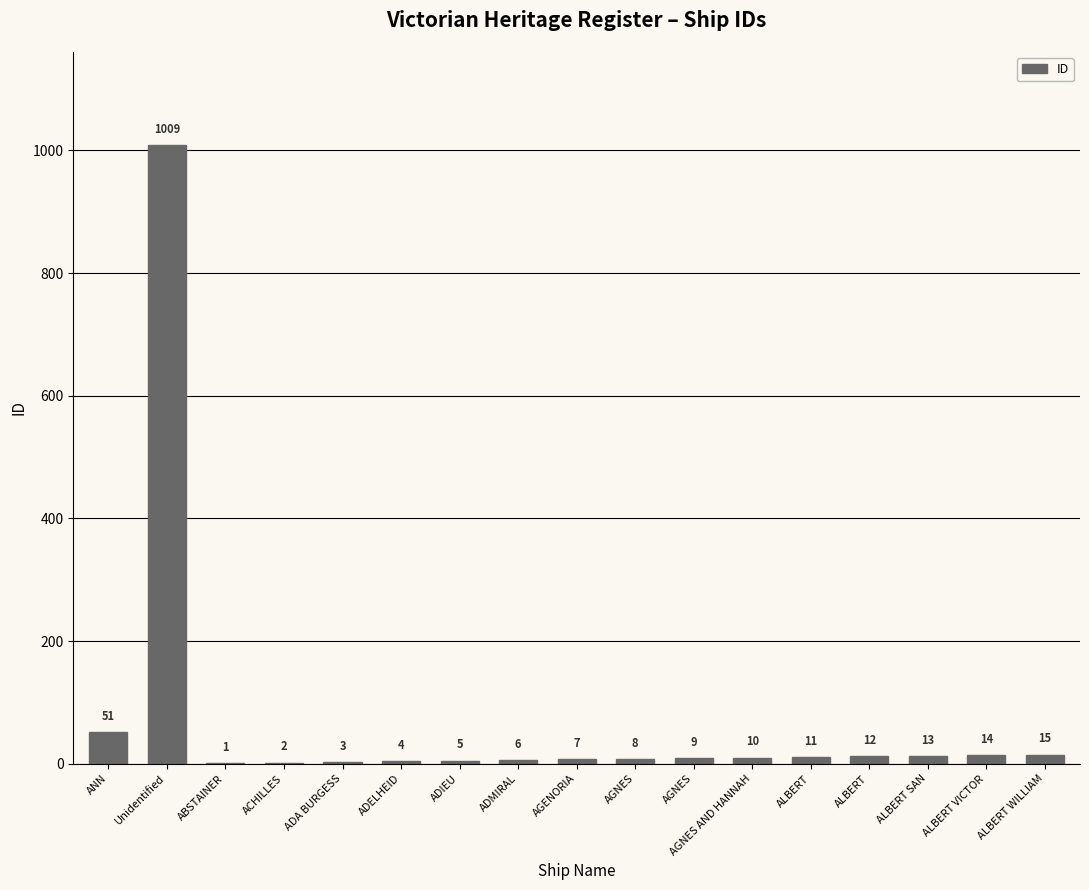

Reading left to right, what are all the values shown in this chart?

51	1009	1	2	3	4	5	6	7	8	9	10	11	12	13	14	15